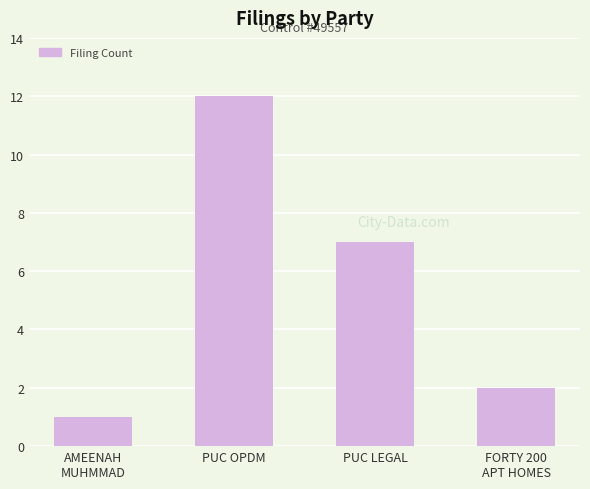

What is the greatest value displayed?

12